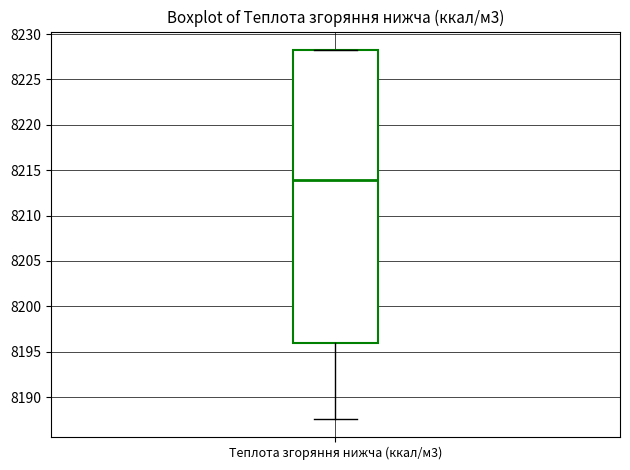

Read this box plot against the y-axis: the position of the median line, the range covered by the box, and the ends of both whiskers. The values are not printed on the chart, so give them approximately, as read against the axis.

median 8214.0, box 8196.0 to 8228.0, whiskers 8187.5 to 8228.0